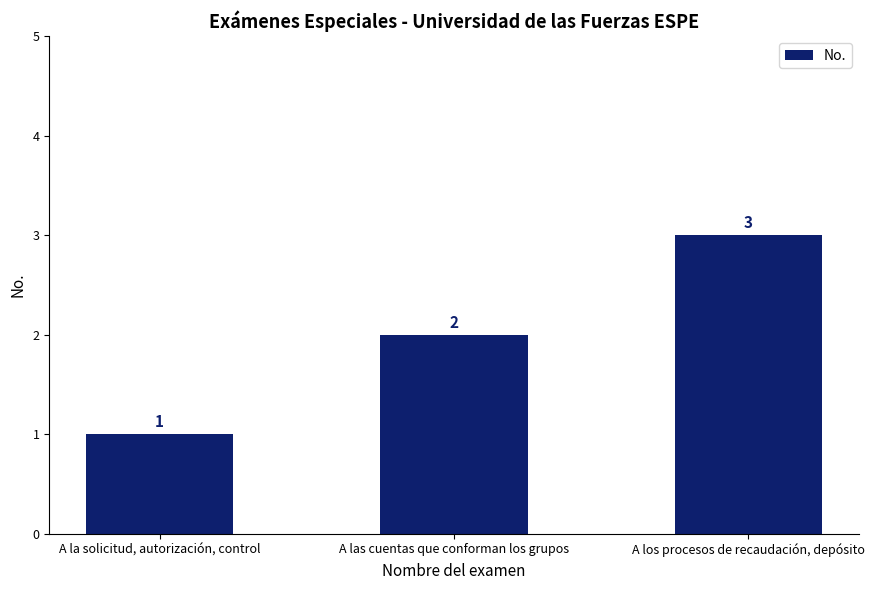

What is the smallest value displayed?

1